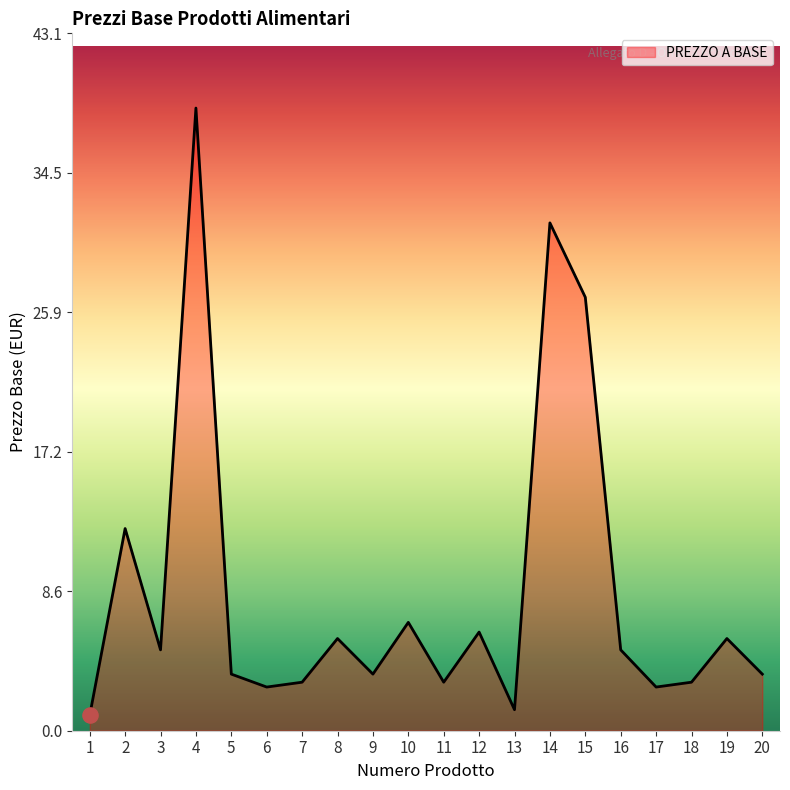

Which has a higher value, 11 or 19?

19